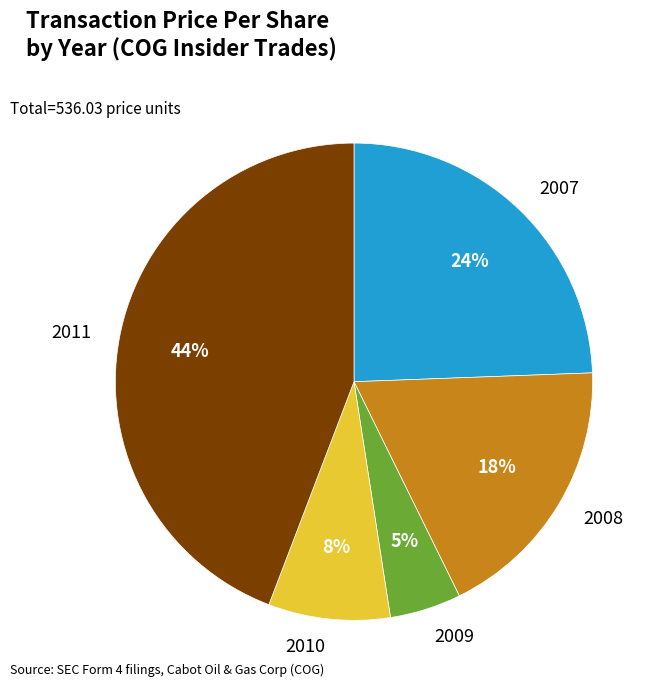

Do 2007 and 2010 together represent more than half of the pie?

No